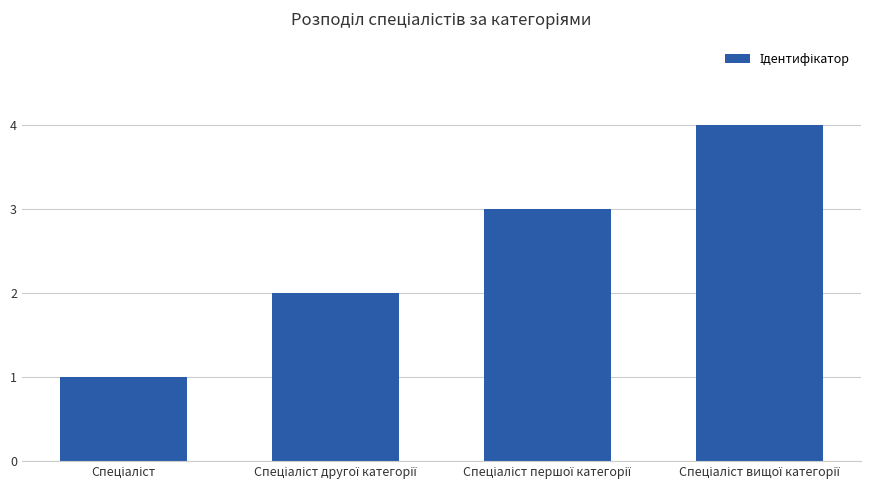

What is the maximum value shown in the chart?

4